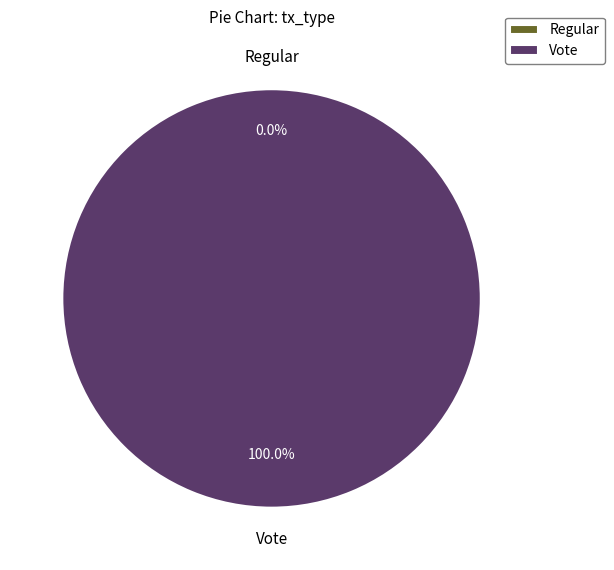

True or false: Regular accounts for 1% of the total.

False